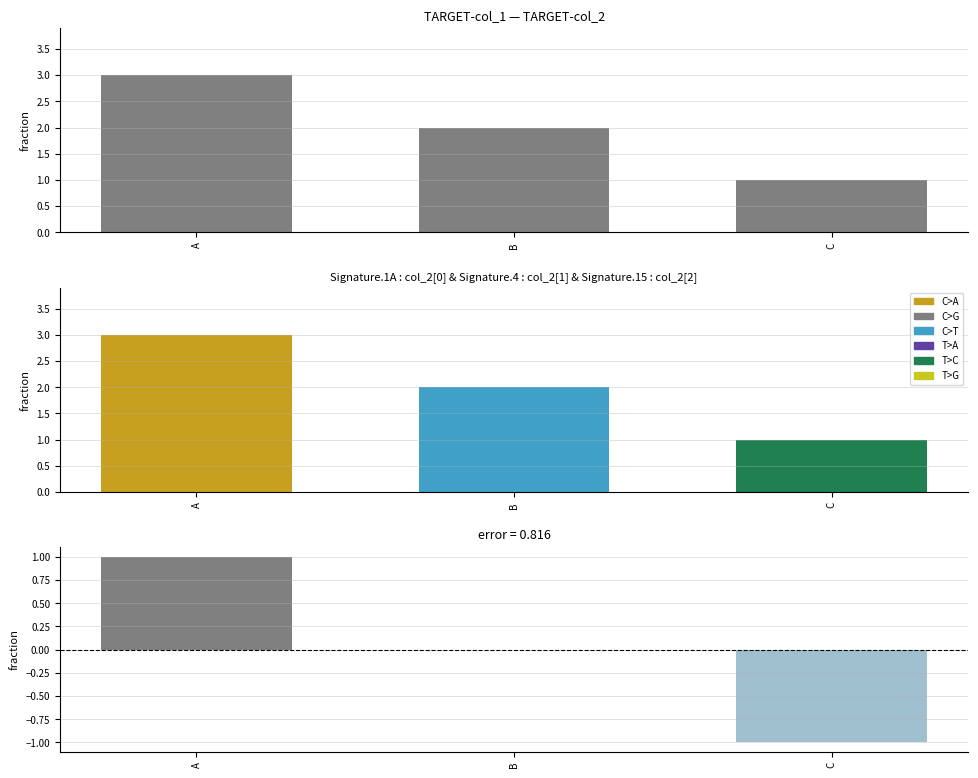

At which label does the data first exceed 0?

A